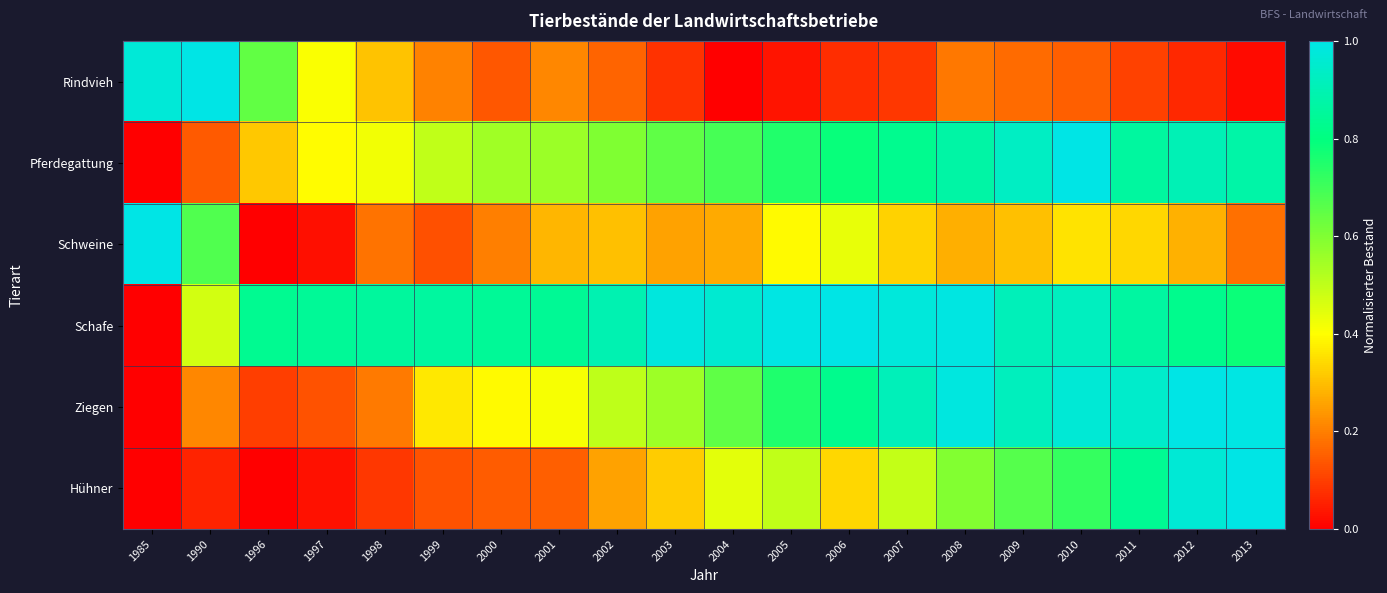

At how many categories does at least one series exceed 0?

20